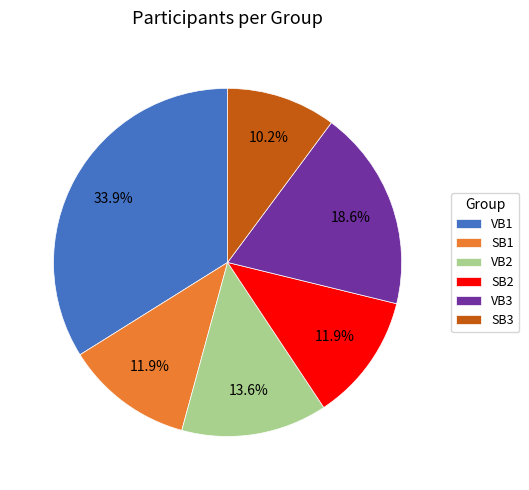

To the nearest percent, what is the difference between the largest and smallest slice percentages?

24%